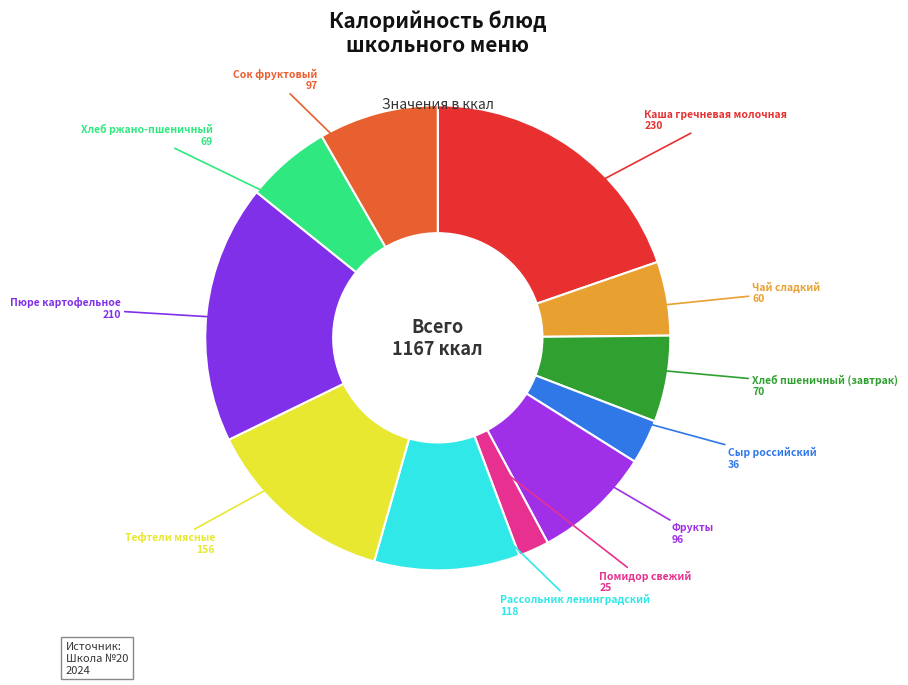

How many slices are in this pie chart?

11